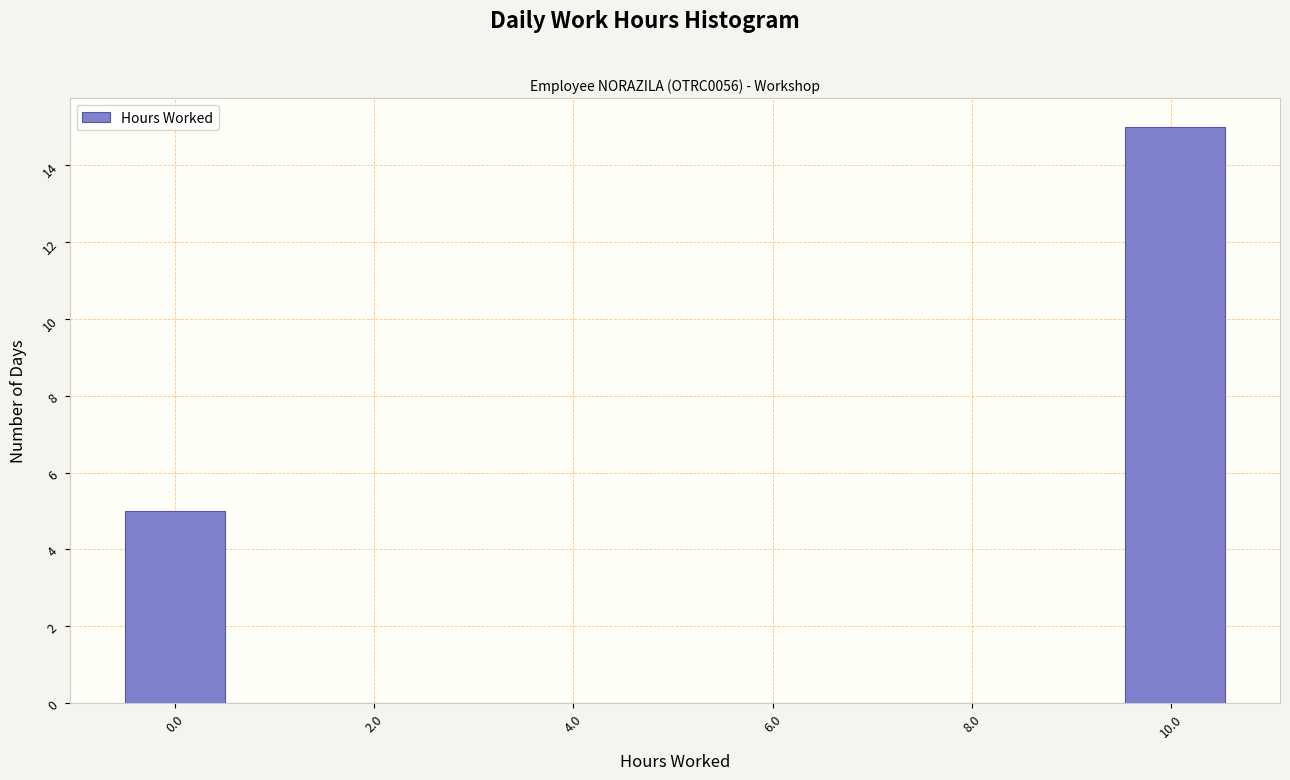

Reading left to right, list every bar in this chart as the range it spans on the x-axis followed by its height. Neither the bar edges nor the heights are printed on the chart, so give them approximately, as read against the axes.

-0.4 to 0.6: 5
0.6 to 1.6: 0
1.6 to 2.6: 0
2.6 to 3.6: 0
3.6 to 4.6: 0
4.6 to 5.6: 0
5.6 to 6.6: 0
6.6 to 7.6: 0
7.6 to 8.6: 0
8.6 to 9.6: 0
9.6 to 10.6: 15